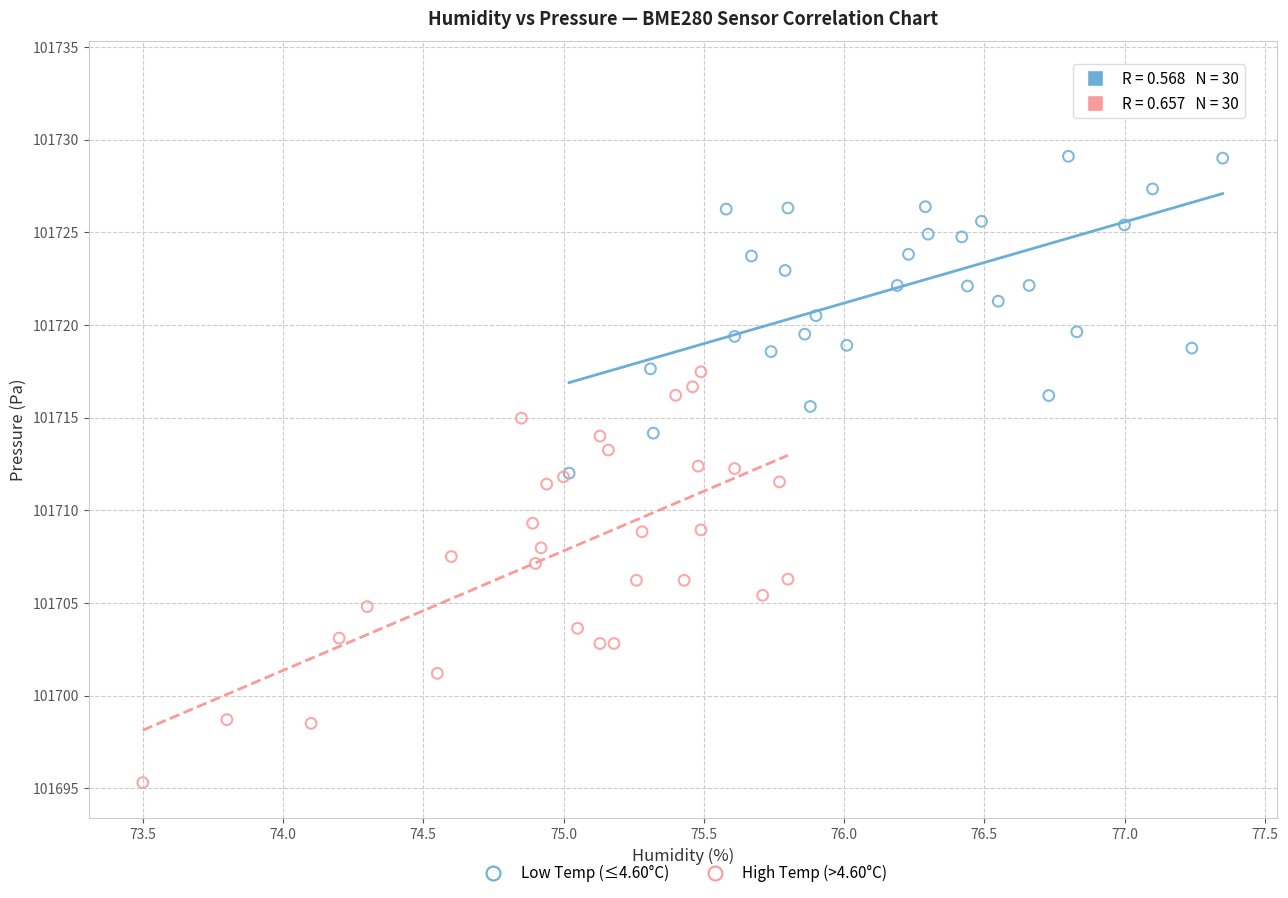

Which series reaches the minimum Y coordinate?

High Temp (>4.60°C)